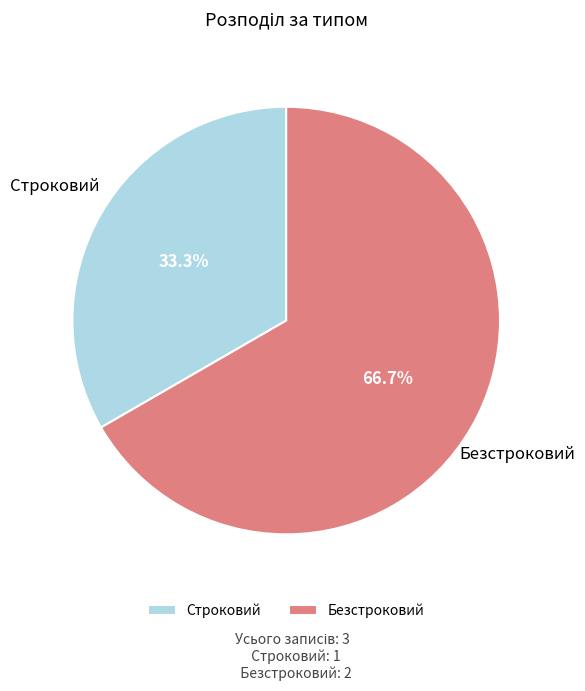

The Строковий slice represents 33% of the pie. True or false?

True